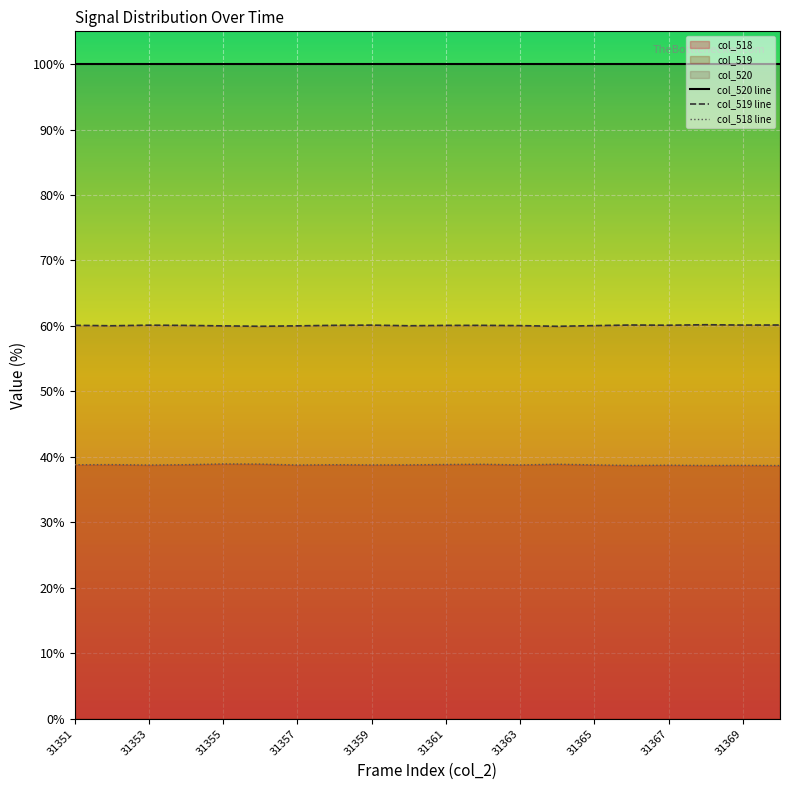

Is it true that col_519 line equals 41.2 at 31365?

False